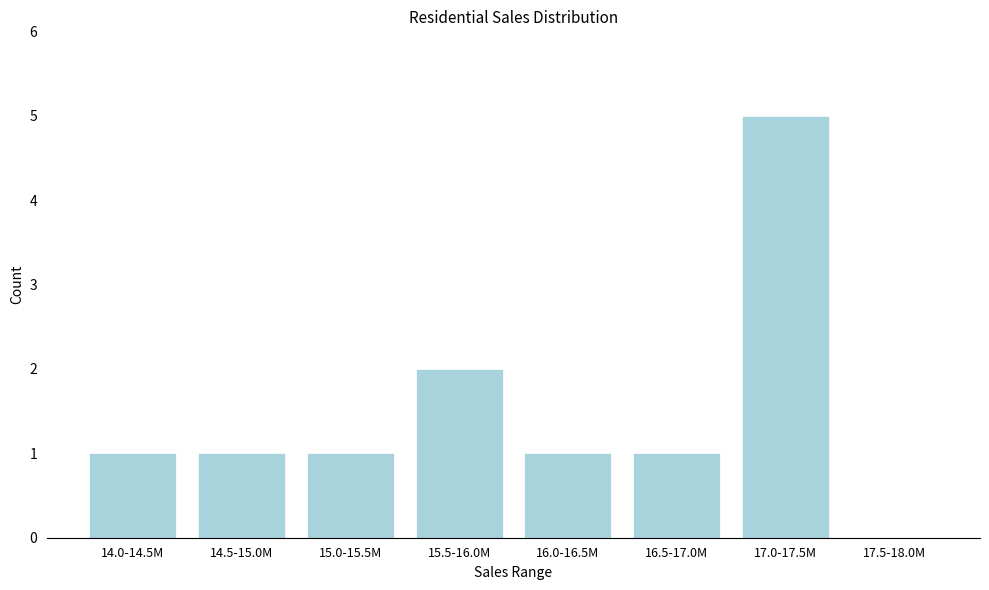

Reading right to left, extract all data points from this chart.

17.5-18.0M=0	17.0-17.5M=5	16.5-17.0M=1	16.0-16.5M=1	15.5-16.0M=2	15.0-15.5M=1	14.5-15.0M=1	14.0-14.5M=1